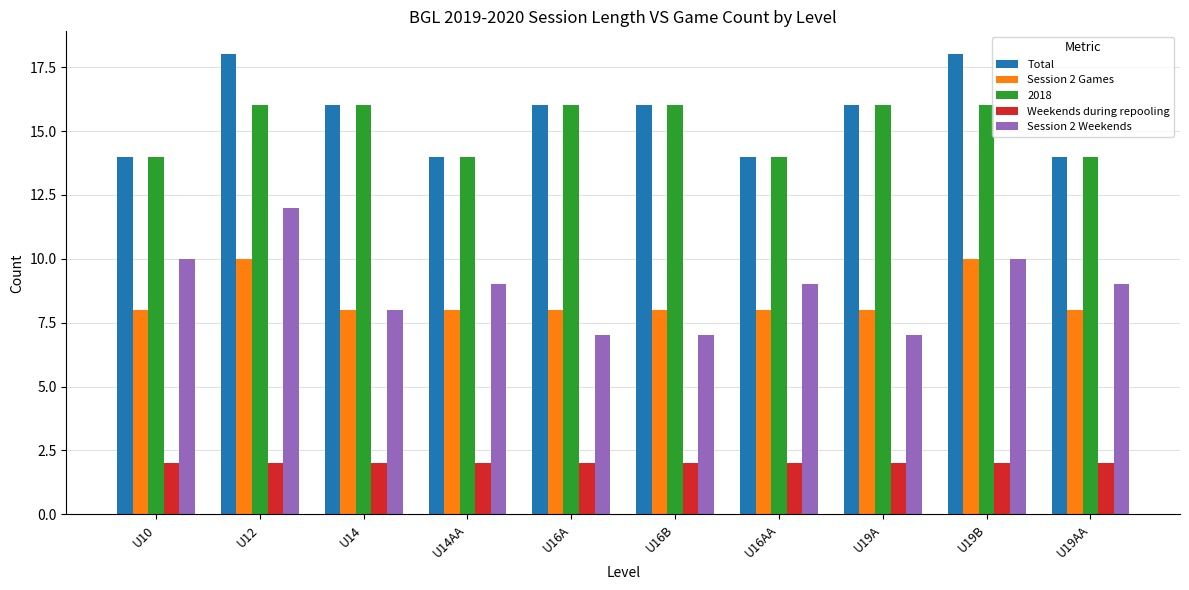

Is the value of Total at U14AA greater than the value of Weekends during repooling at U14?

Yes